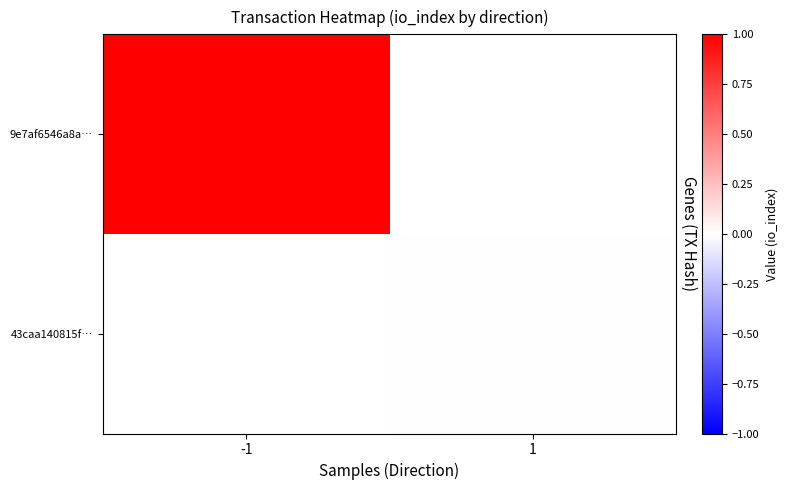

What is the maximum value shown in the chart?

1.0